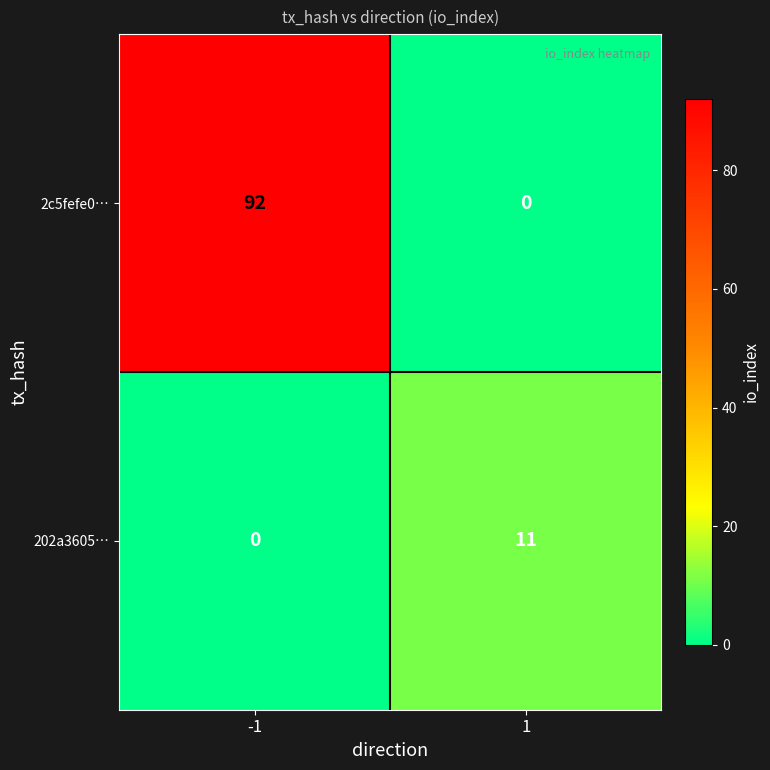

Rank the series at -1 from highest to lowest value.

2c5fefe0…, 202a3605…